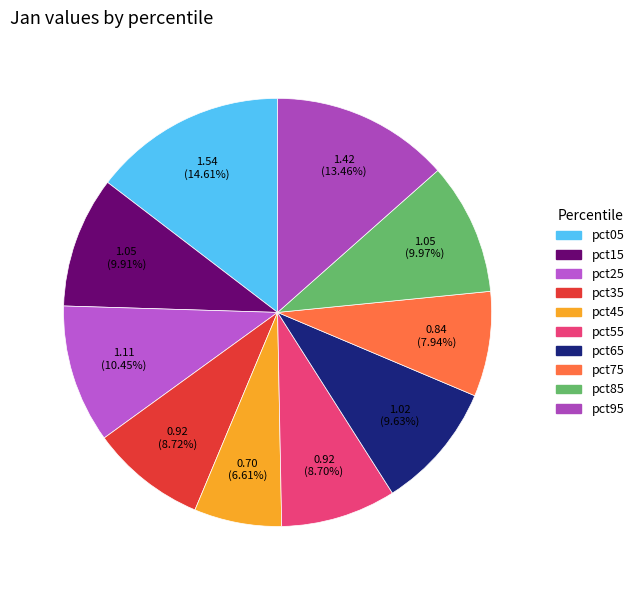

The pct95 slice represents 13% of the pie. True or false?

True